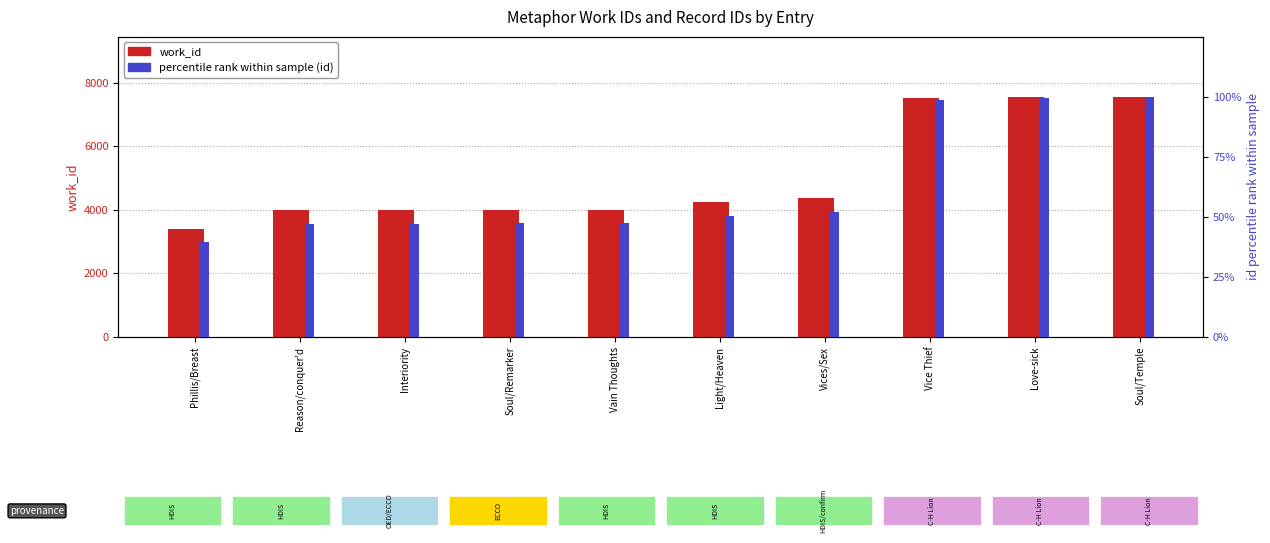

Where does the id (percentile rank) series first go above 50?

Light/Heaven